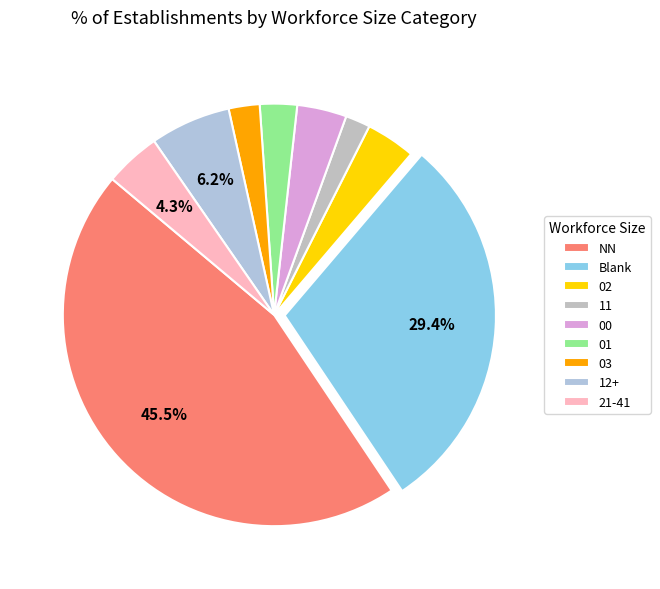

Is 00 the majority of the pie?

No